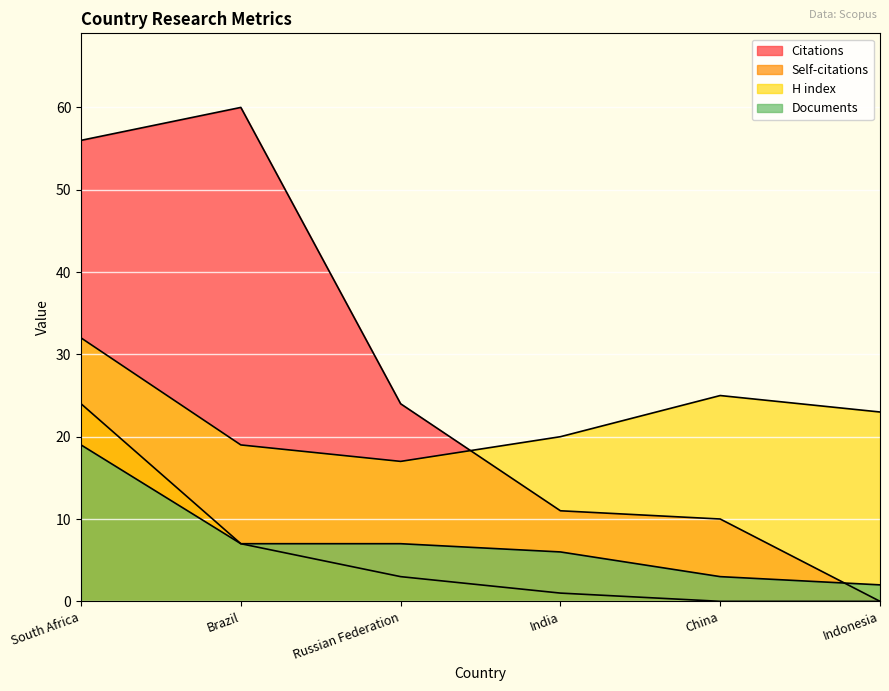

What is the sum of the Self-citations values at India and China?

1